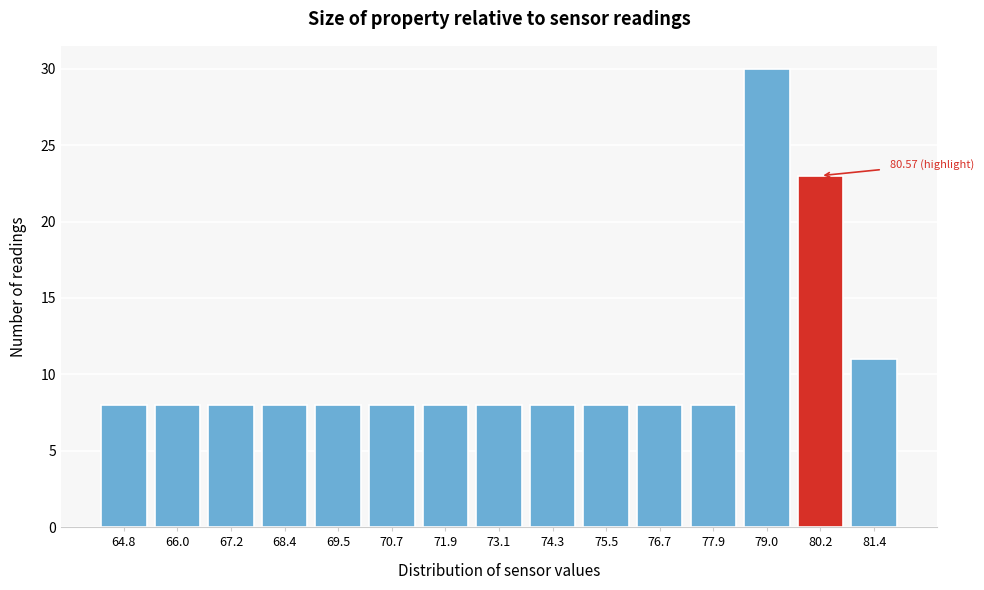

What is the sum of the values at 71.9 and 77.9?

16